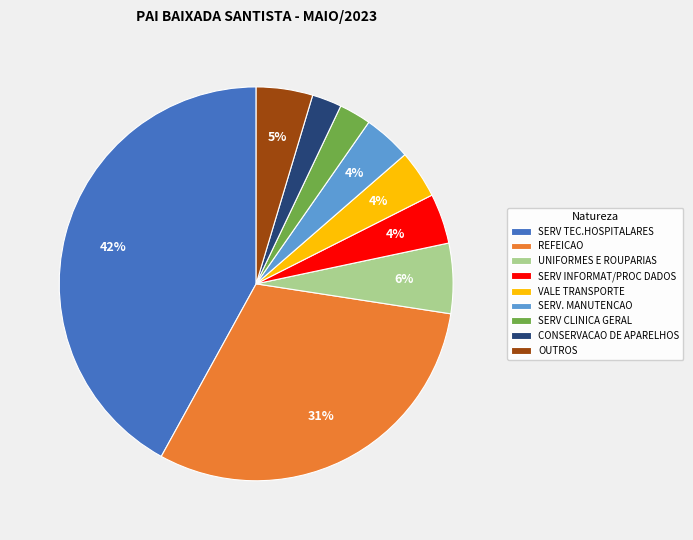

To the nearest percent, what is the average slice percentage?

11%